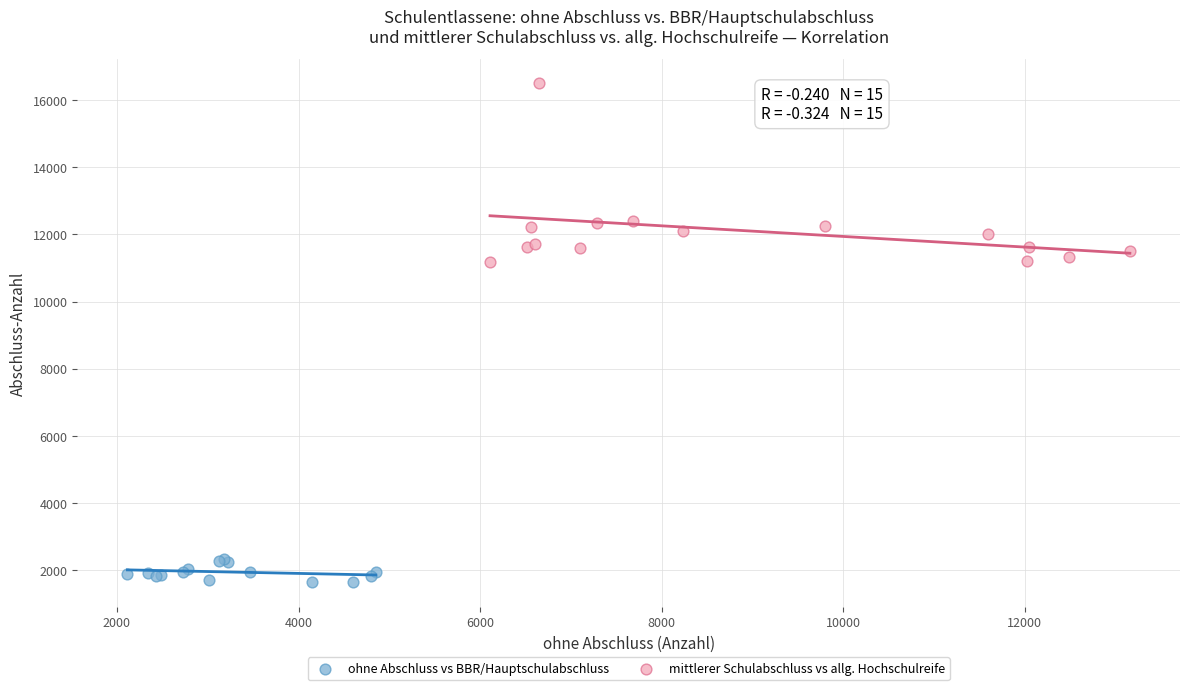

What are all the series names shown in the legend?

ohne Abschluss vs BBR/Hauptschulabschluss, mittlerer Schulabschluss vs allg. Hochschulreife